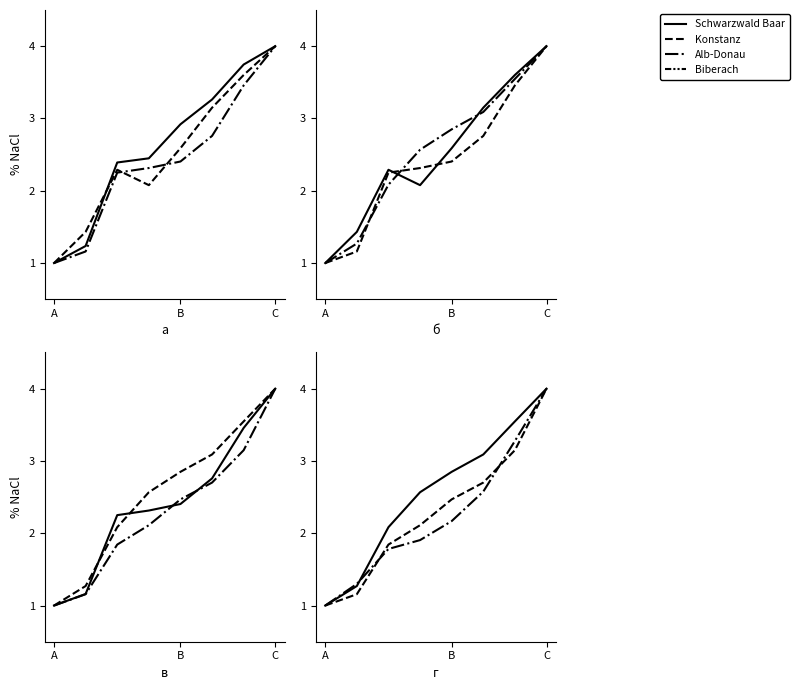

Which series has the largest range (max minus min)?

Schwarzwald Baar